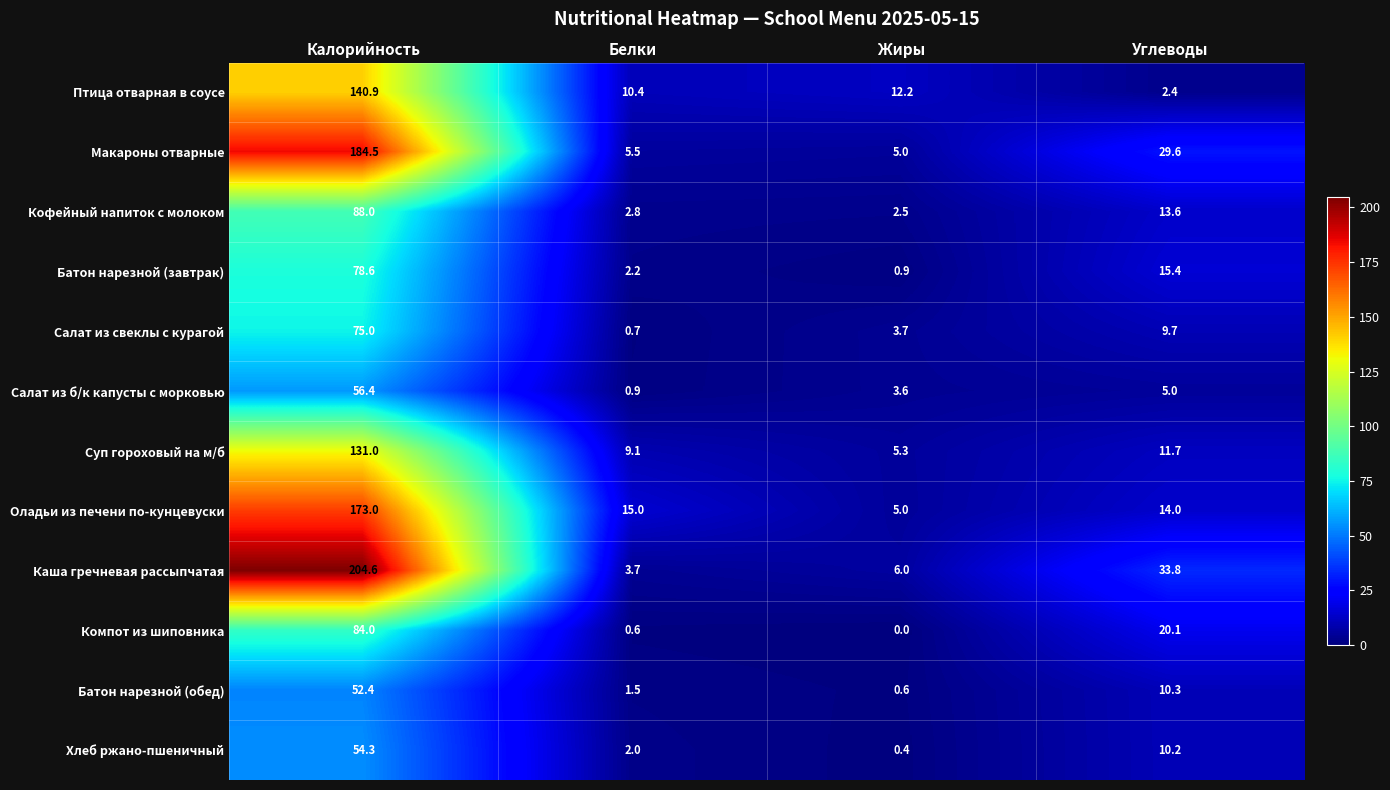

What is the total value across all series at Белки?

54.4